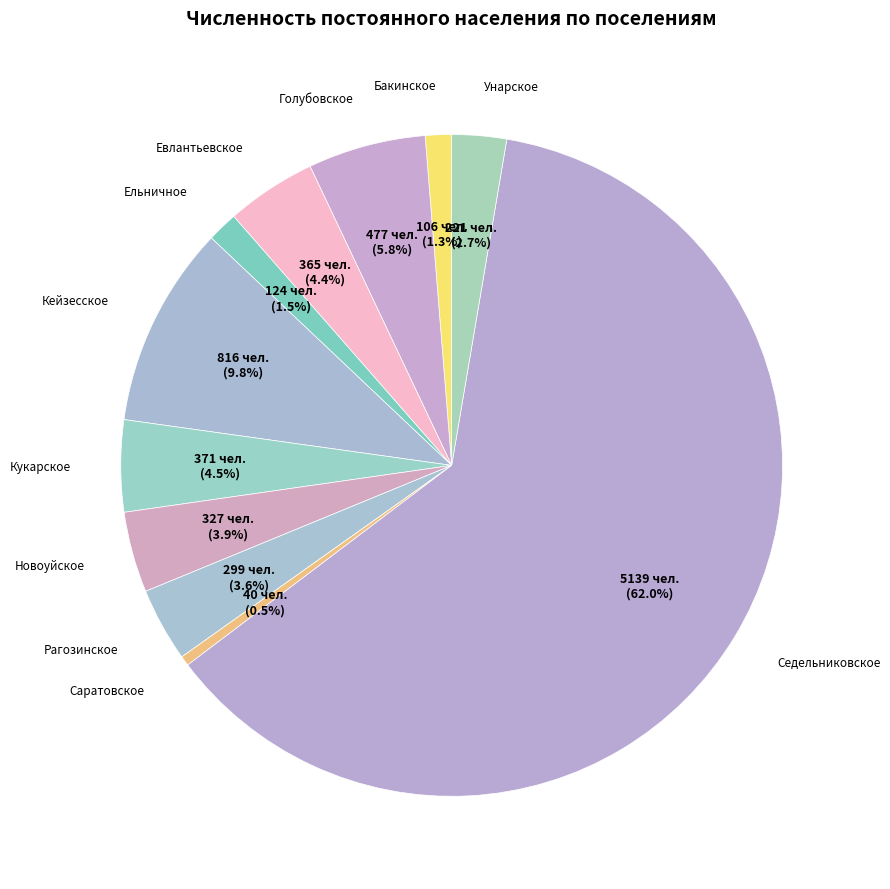

How many slices are in this pie chart?

11